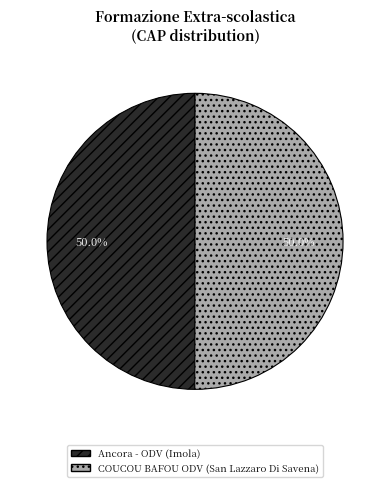

What percentage do COUCOU BAFOU ODV (San Lazzaro Di Savena) and Ancora - ODV (Imola) together represent?

100.0%